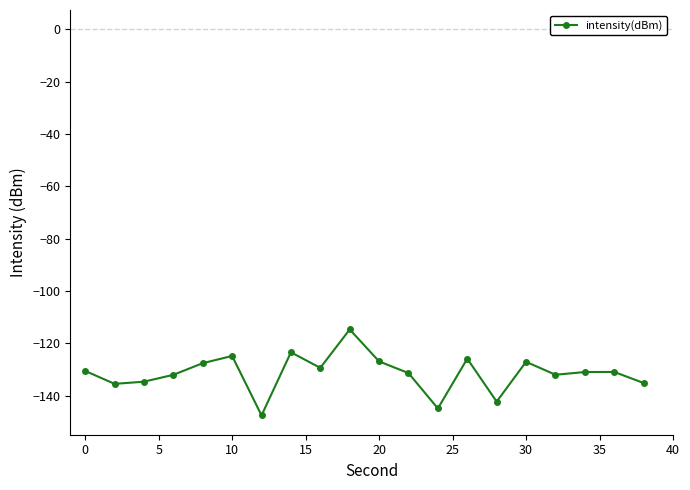

What is the average value?

-131.3